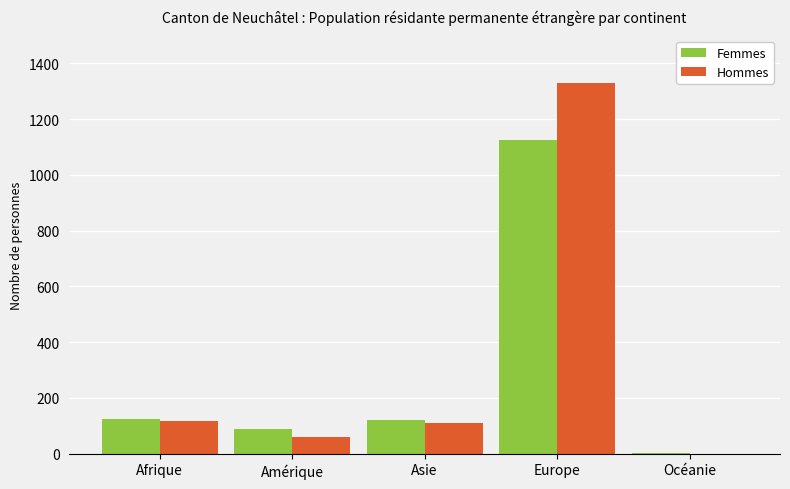

What is the sum of all Femmes values?

1461